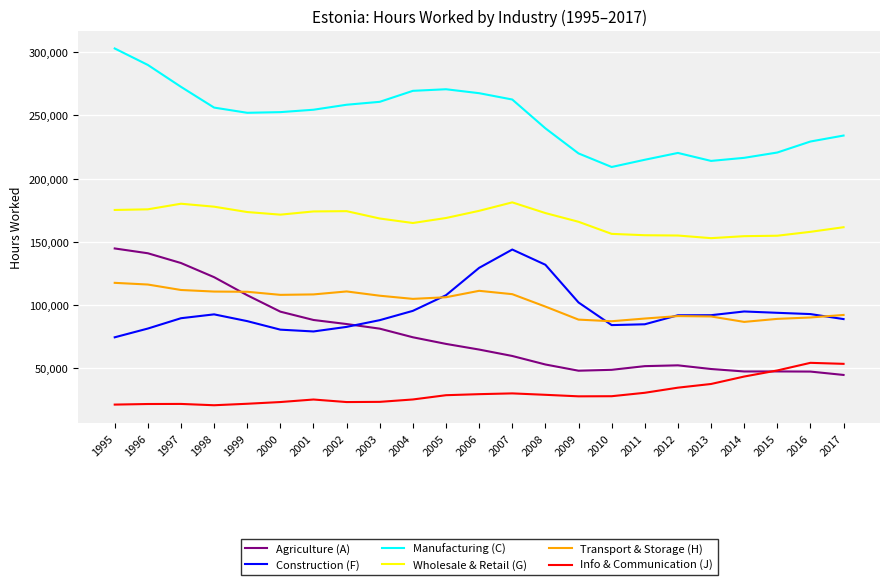

What is the total value across all series at 1996?

826278